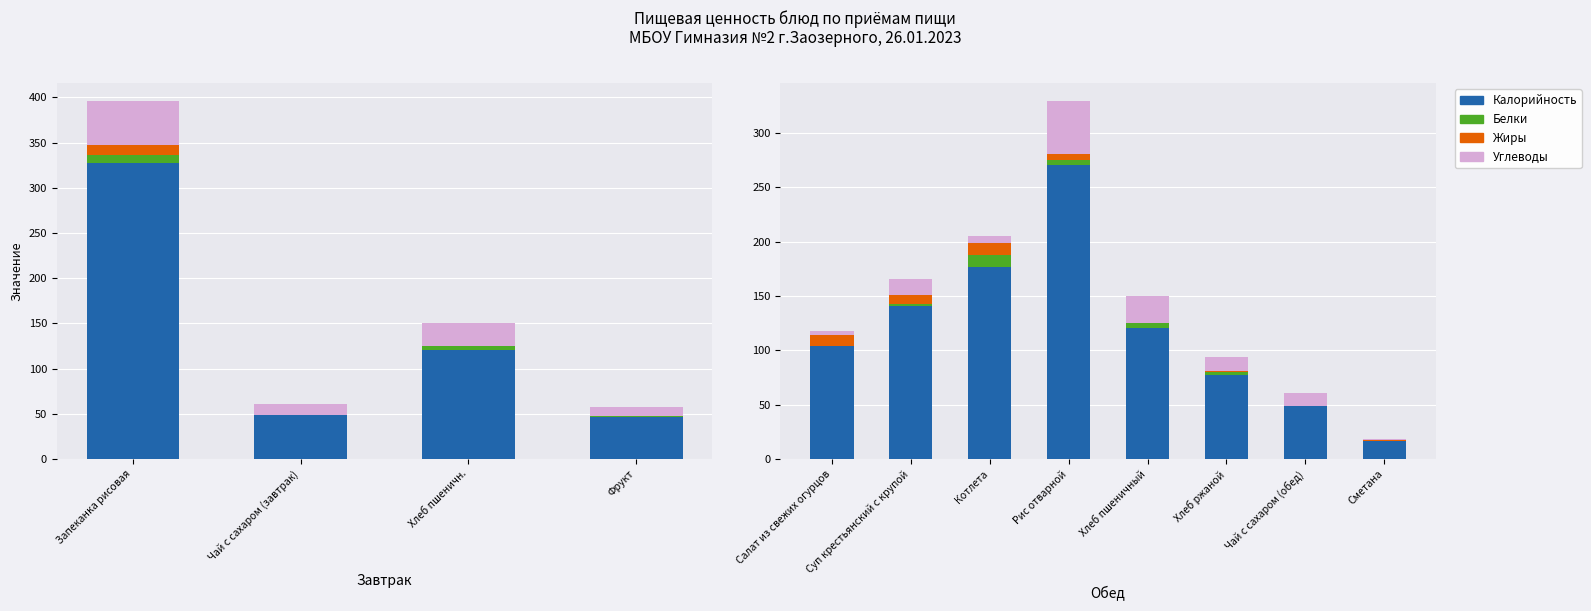

Count the number of categories in the chart.

8